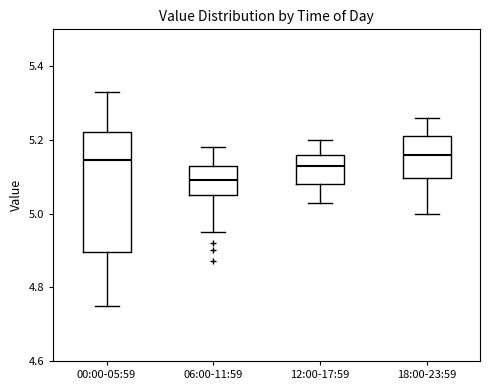

Comparing the boxes themselves (not the whiskers), which one is the tallest?

00:00-05:59